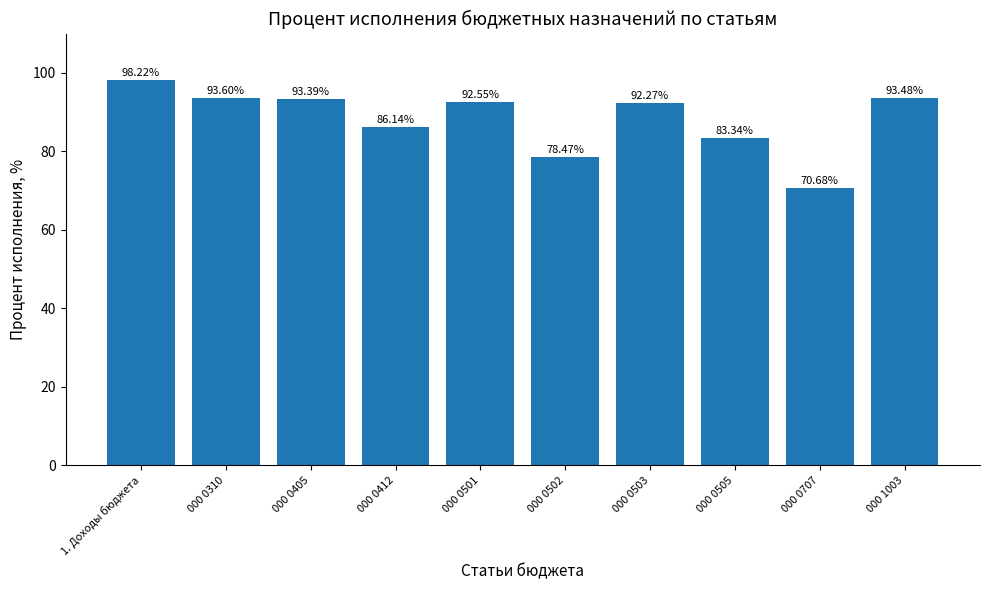

What is the sum of the values at 000 1003 and 000 0503?

185.8